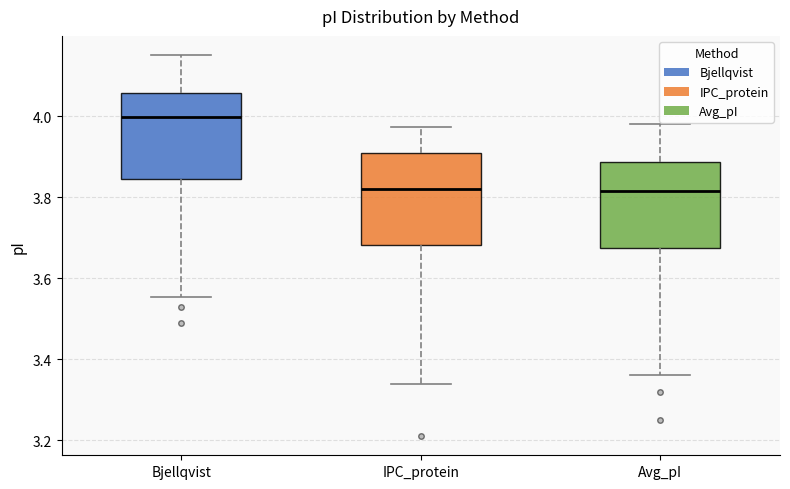

Reading left to right, read every box against the y-axis: the position of its median line, the range the box covers, and the ends of its whiskers. The values are not printed on the chart, so give them approximately, as read against the axis.

Bjellqvist: median 4.00, box 3.84 to 4.06, whiskers 3.56 to 4.16
IPC_protein: median 3.82, box 3.68 to 3.92, whiskers 3.34 to 3.98
Avg_pI: median 3.82, box 3.68 to 3.88, whiskers 3.36 to 3.98